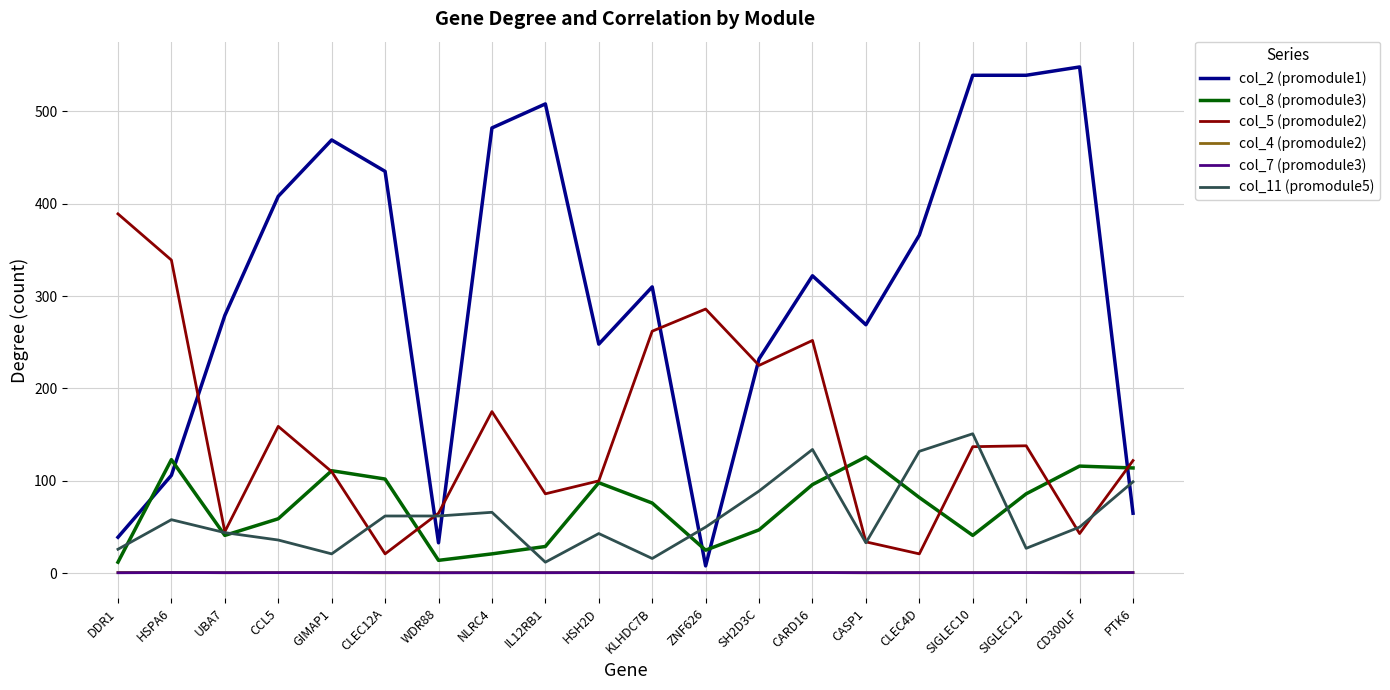

True or false: col_8 (promodule3) has a value of 25.0 at ZNF626.

True